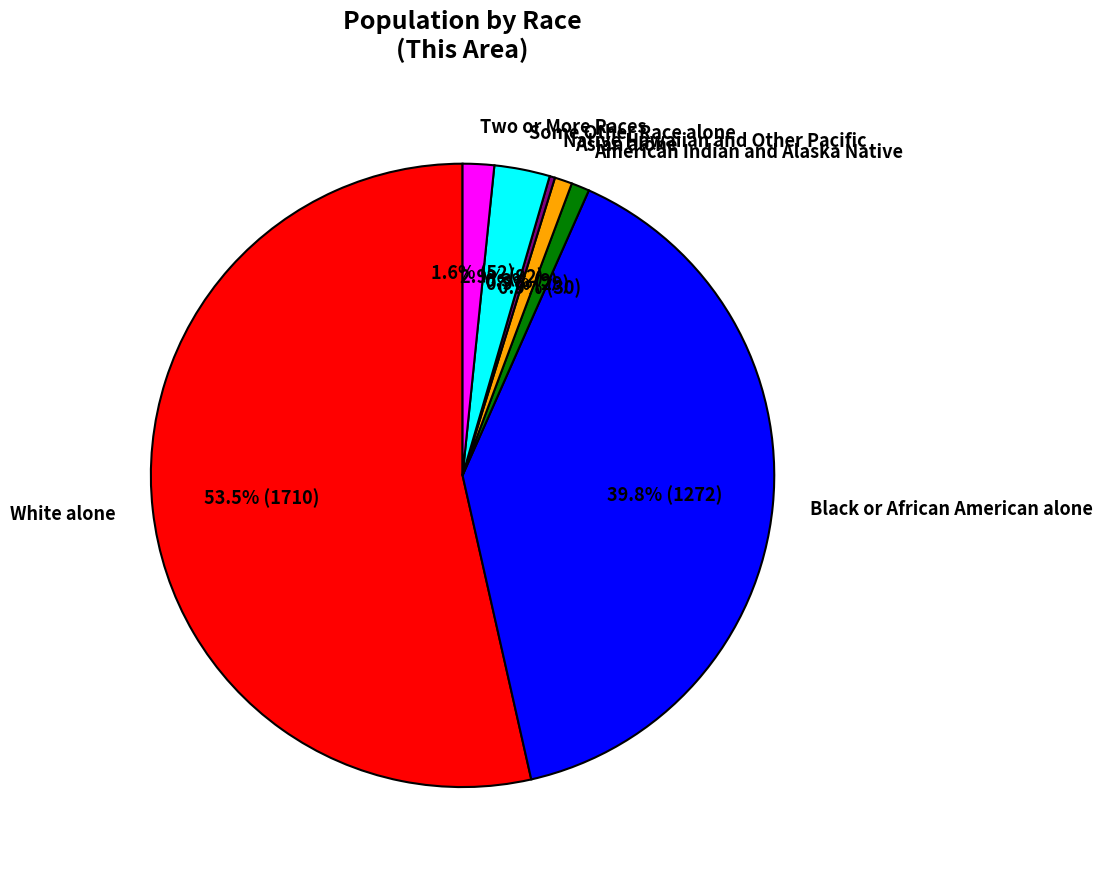

What is the total percentage of Two or More Races and Some Other Race alone?

4.5%